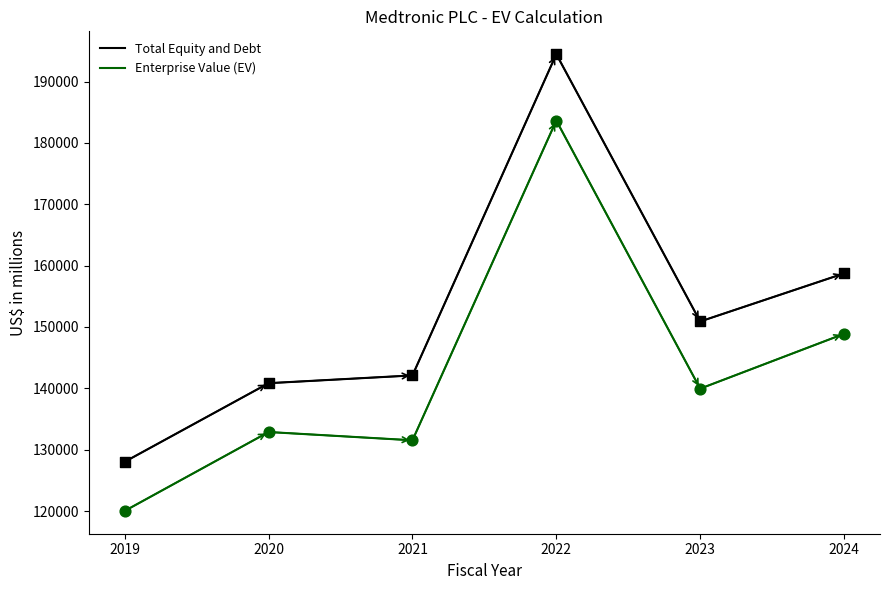

What are all the series names shown in the legend?

Total Equity and Debt, Enterprise Value (EV)